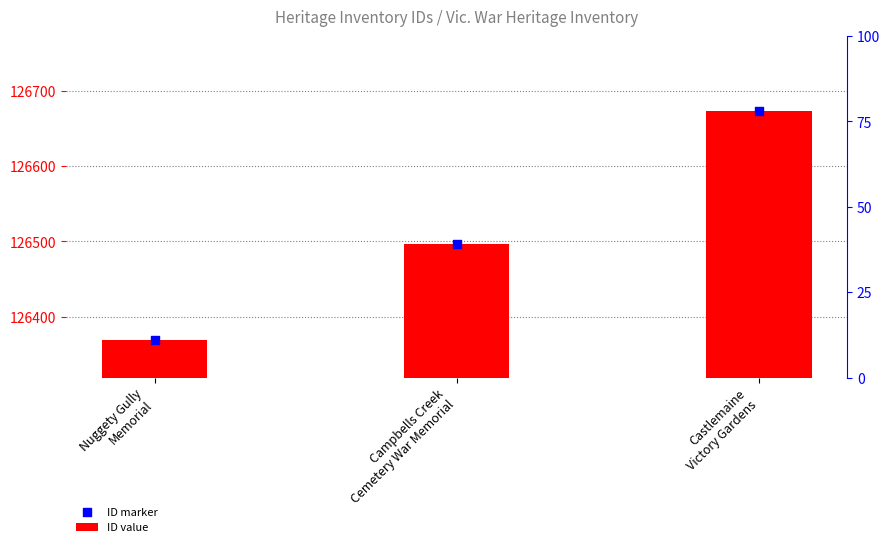

Which series contains the lowest Y value?

ID value